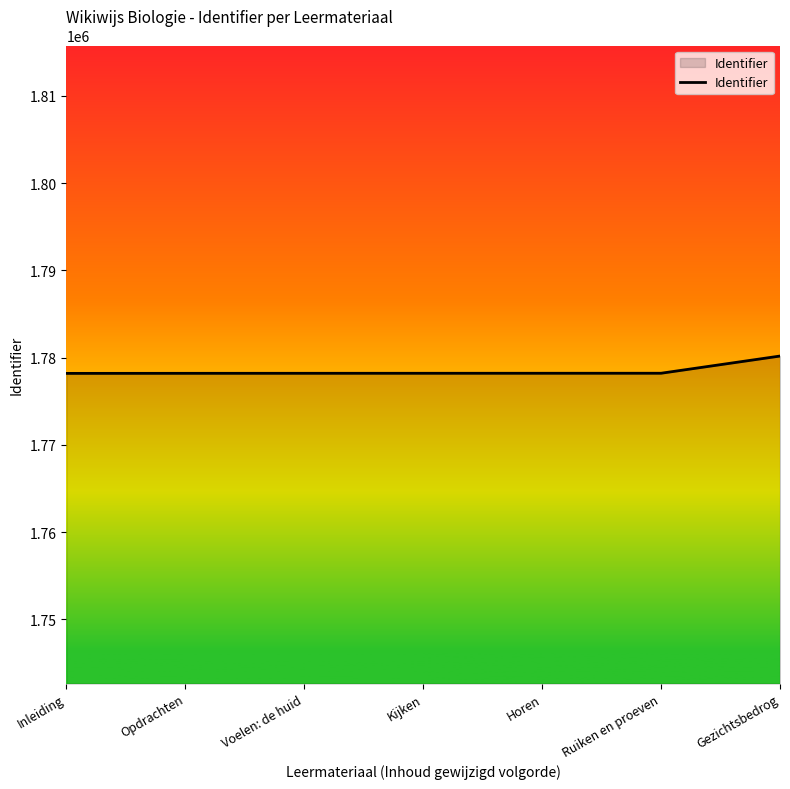

Which has a higher value, Gezichtsbedrog or Opdrachten?

Gezichtsbedrog